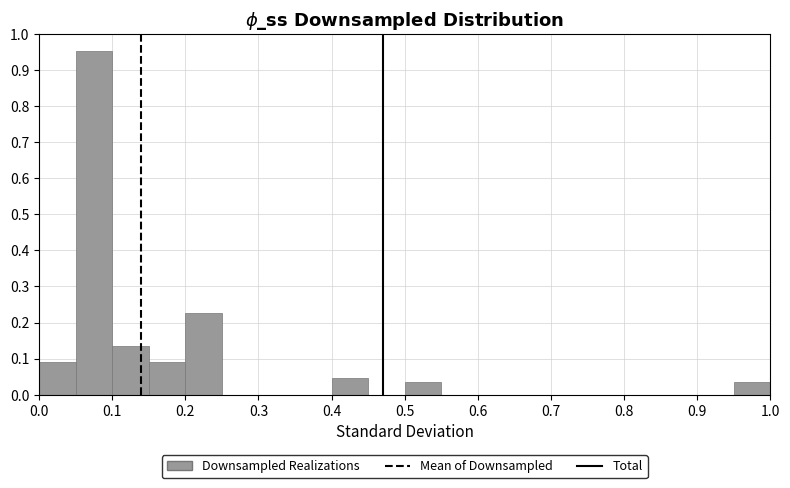

Which range on the x-axis has the tallest bar?

0.05 to 0.10